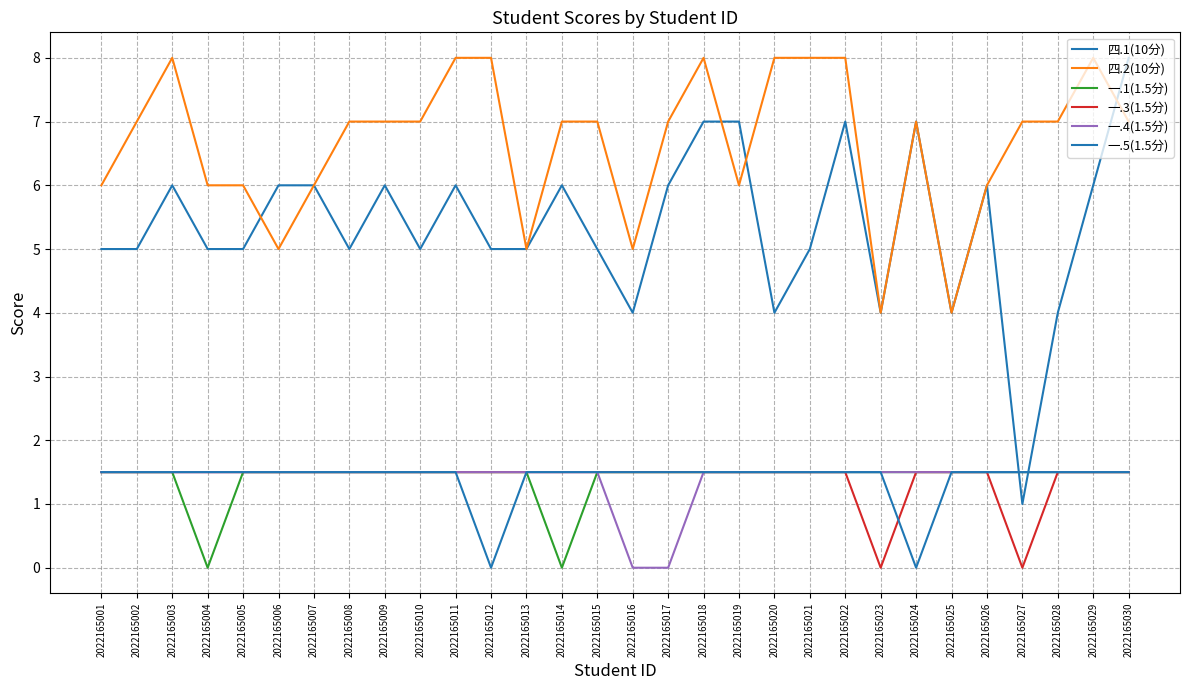

Is this an area chart (filled region under the line)?

No